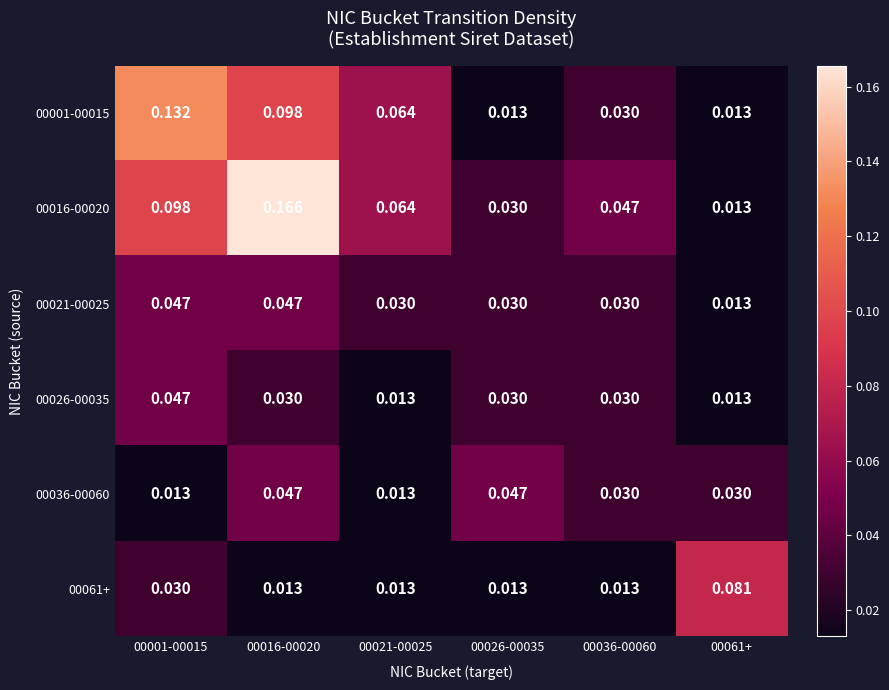

Is the value of 00001-00015 at 00001-00015 greater than the value of 00036-00060 at 00061+?

Yes